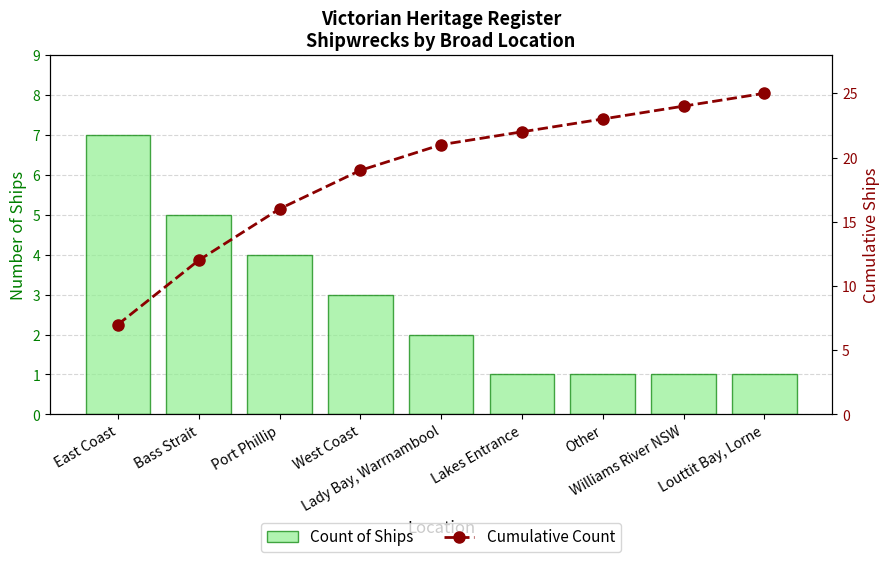

How many categories are shown in the chart?

9